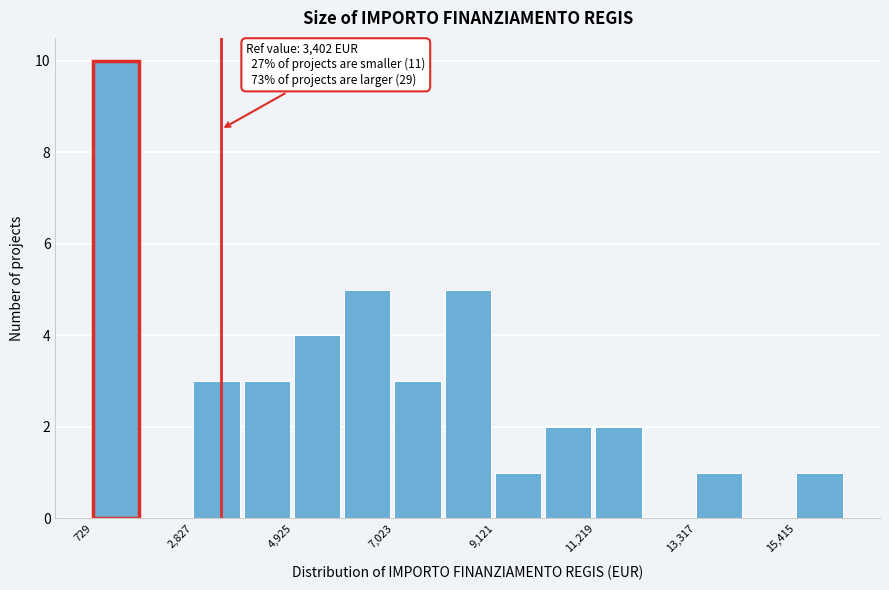

Around what value on the x-axis is the tallest bar? Give the approximate position of its centre, as read against the axis.

1000